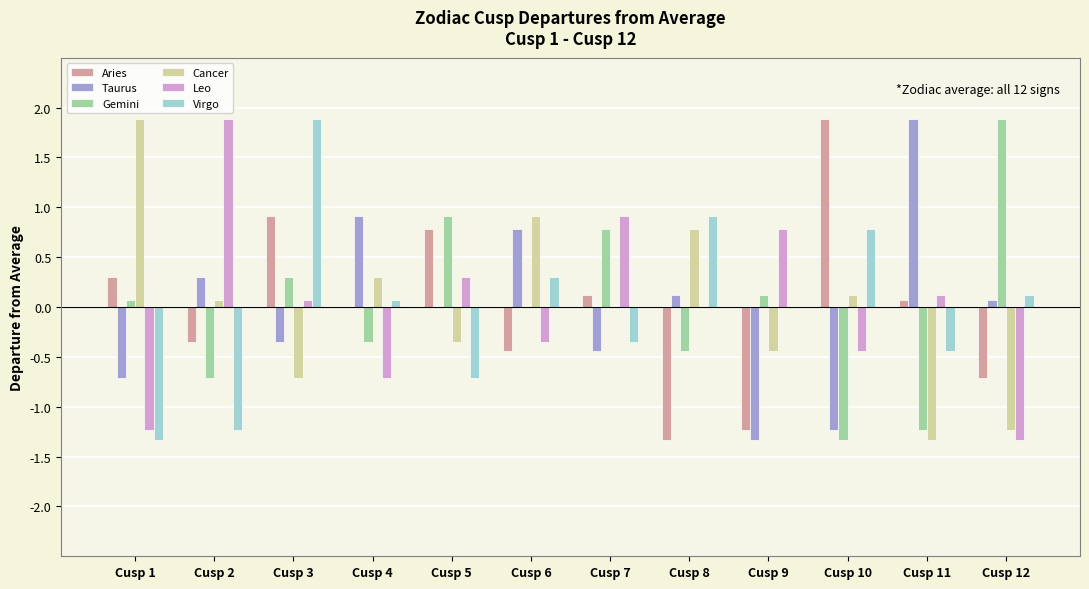

At which category is the sum across all series the highest?

Cusp 3